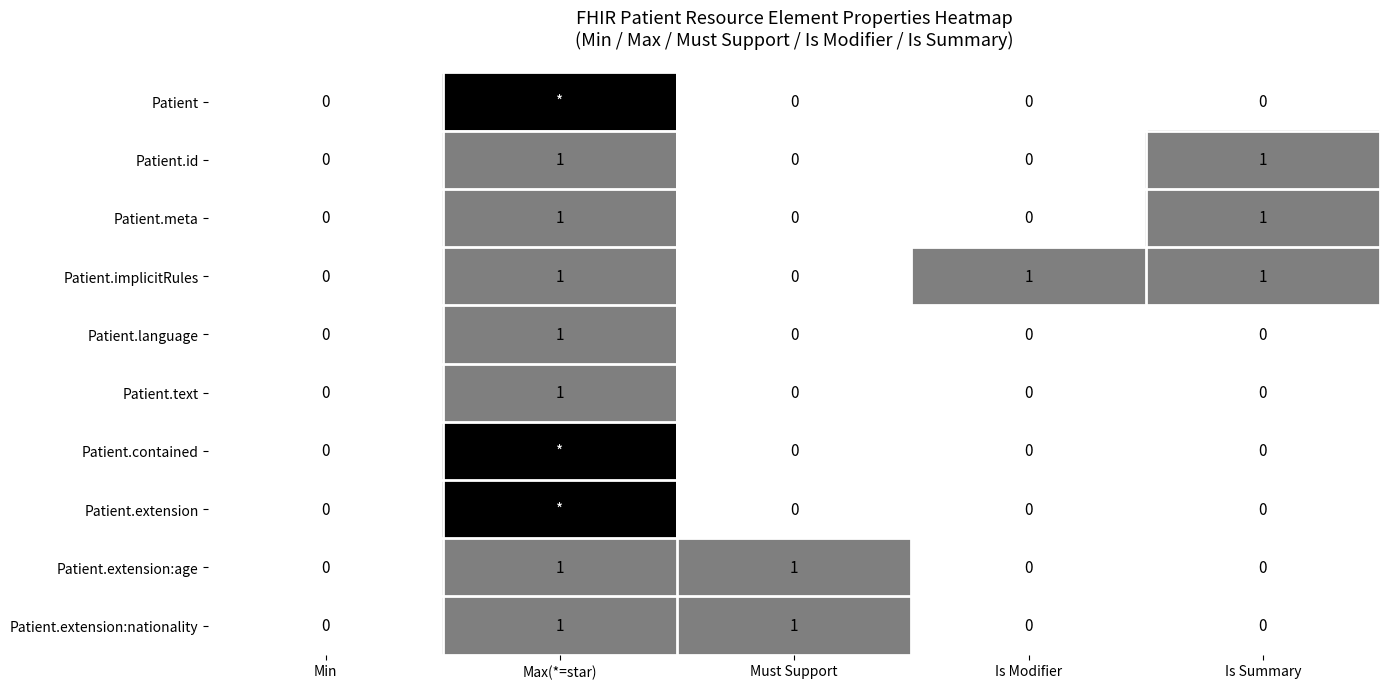

The value of Patient.extension:age at Max(*=star) is 1. True or false?

True